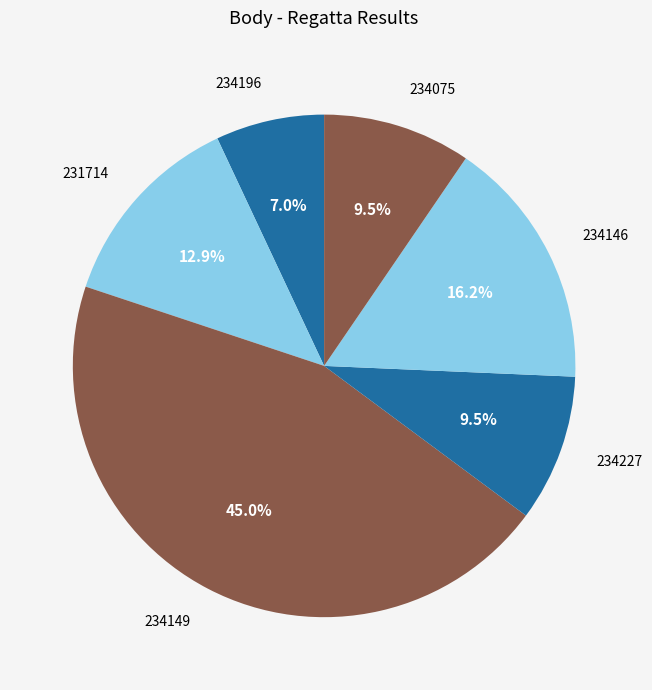

Combined, what portion of the pie is 234196 and 234075?

16.5%